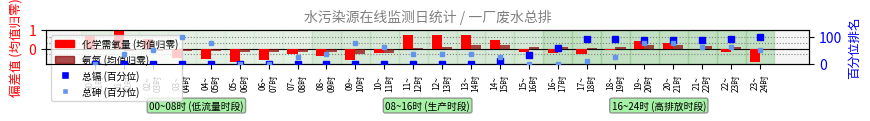

Which category has the lowest value in the 总镉 (百分位) series?

00~
01时